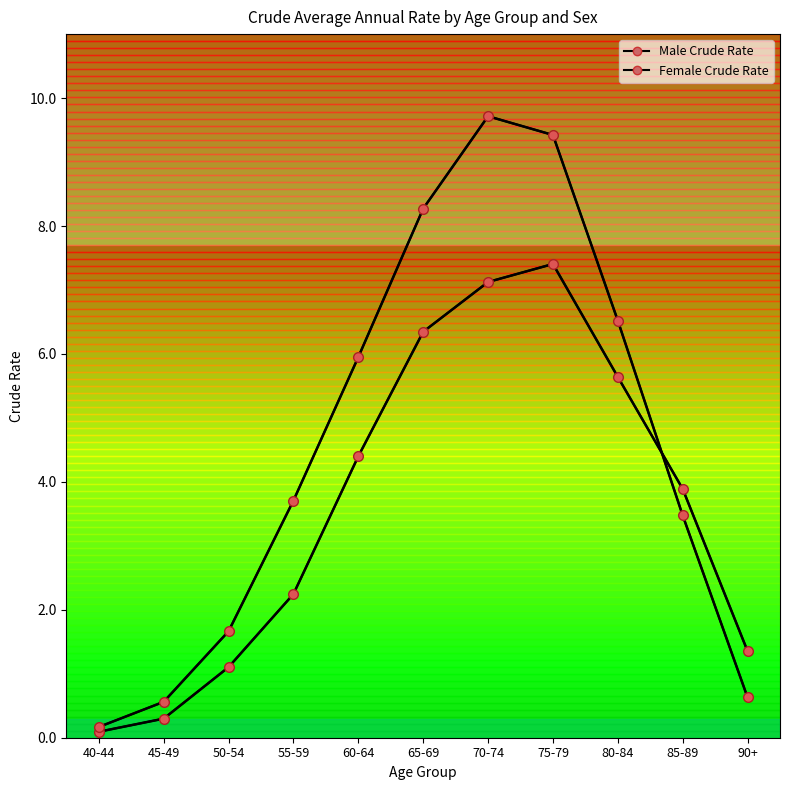

What is the sum of all Male Crude Rate values?

39.9